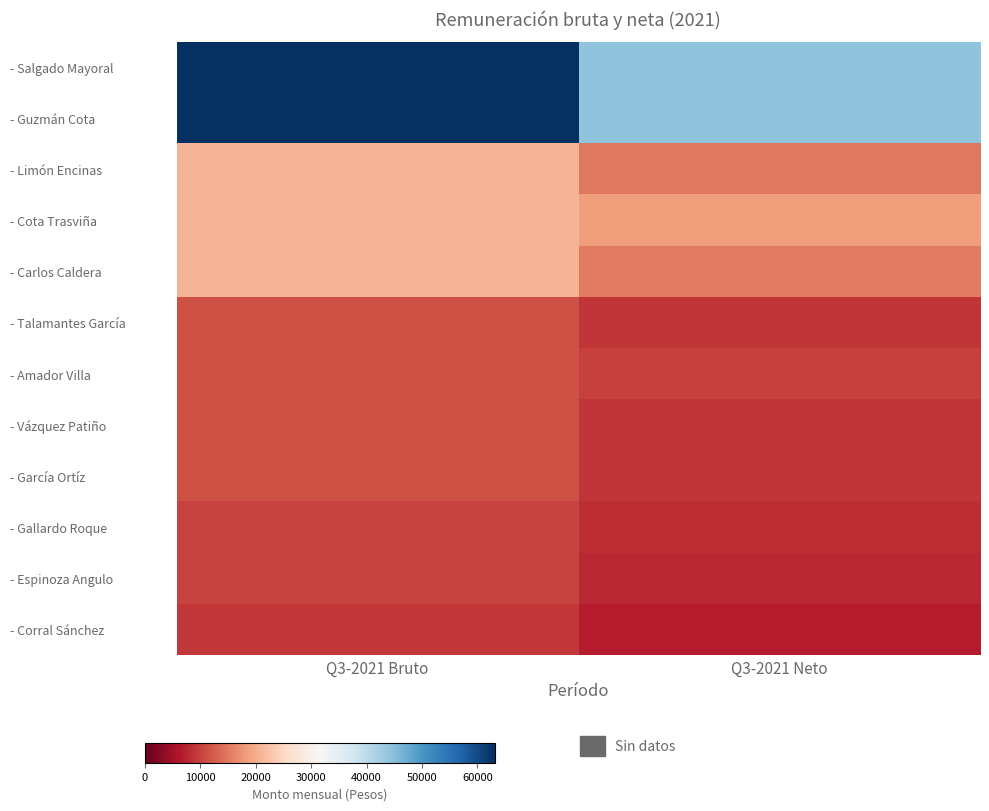

Which series has the widest spread of values?

- Salgado Mayoral